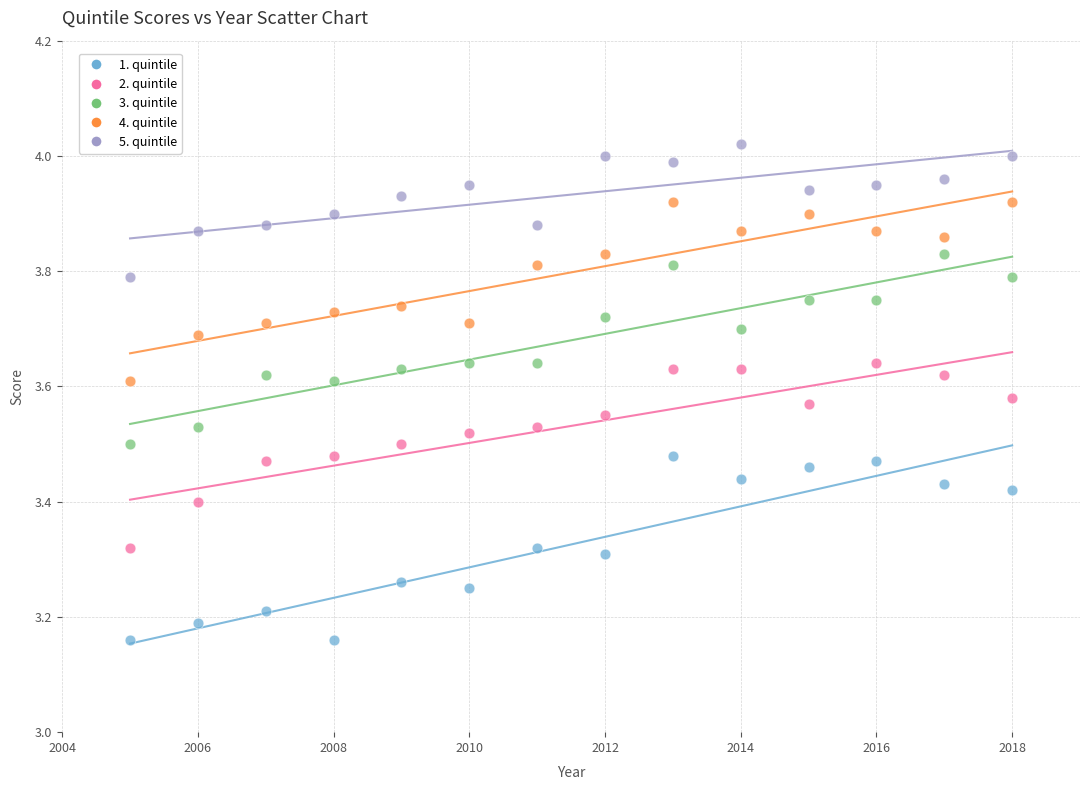

Which series reaches the maximum Y coordinate?

5. quintile